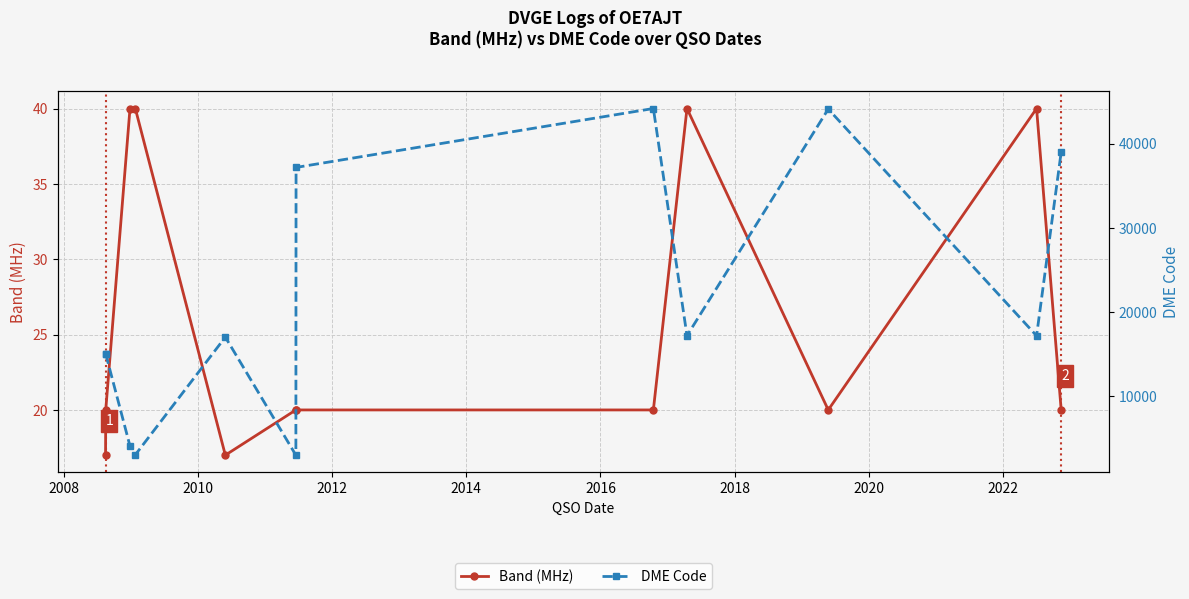

What is the greatest value displayed?

44185